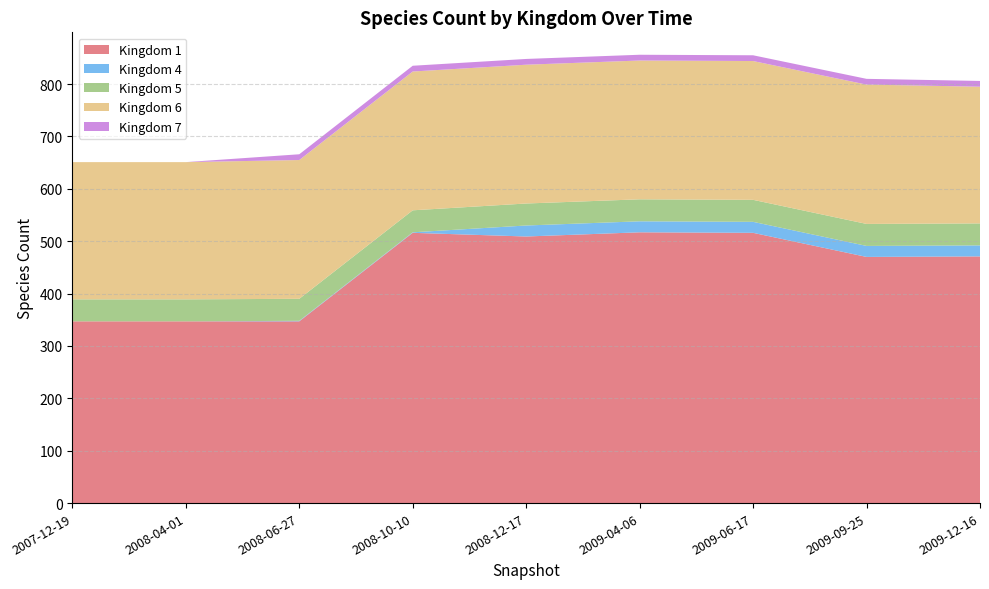

Reading left to right, what are all the values shown in this chart?

1: 1=347	4=347	5=347	6=516	7=509	5=517	6=516	7=470	8=471
4: 1=0	4=0	5=1	6=1	7=21	5=21	6=21	7=21	8=21
5: 1=42	4=42	5=42	6=42	7=42	5=42	6=42	7=42	8=42
6: 1=262	4=262	5=265	6=265	7=265	5=265	6=265	7=266	8=261
7: 1=0	4=0	5=11	6=11	7=11	5=11	6=11	7=11	8=11